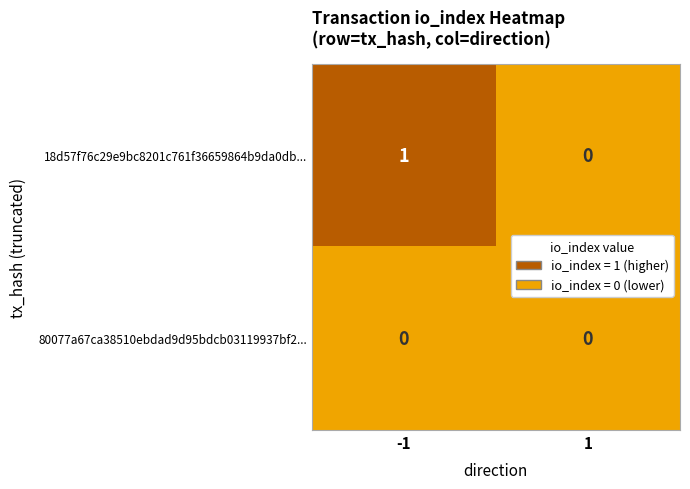

Which series changed the most between -1 and 1?

18d57f76c29e9bc8201c761f36659864b9da0db...